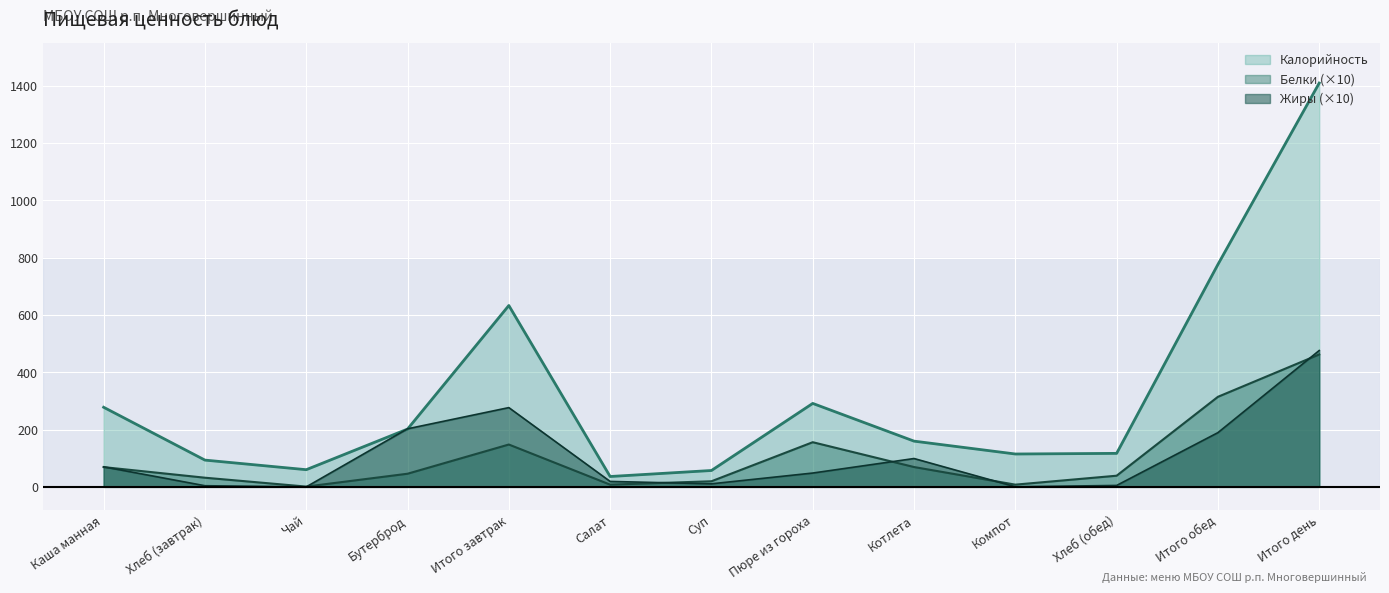

At which label does Жиры reach its peak?

Итого день